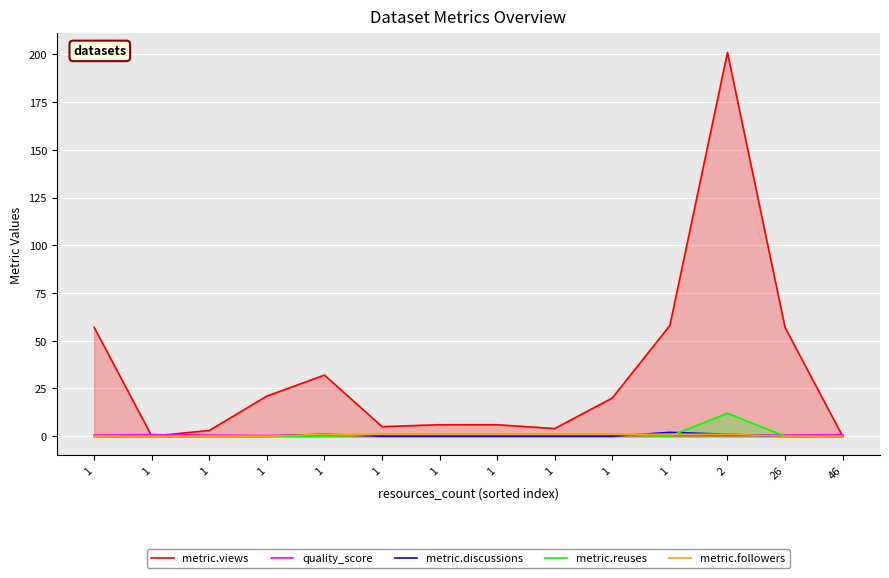

Where is the first local minimum for metric.reuses?

1